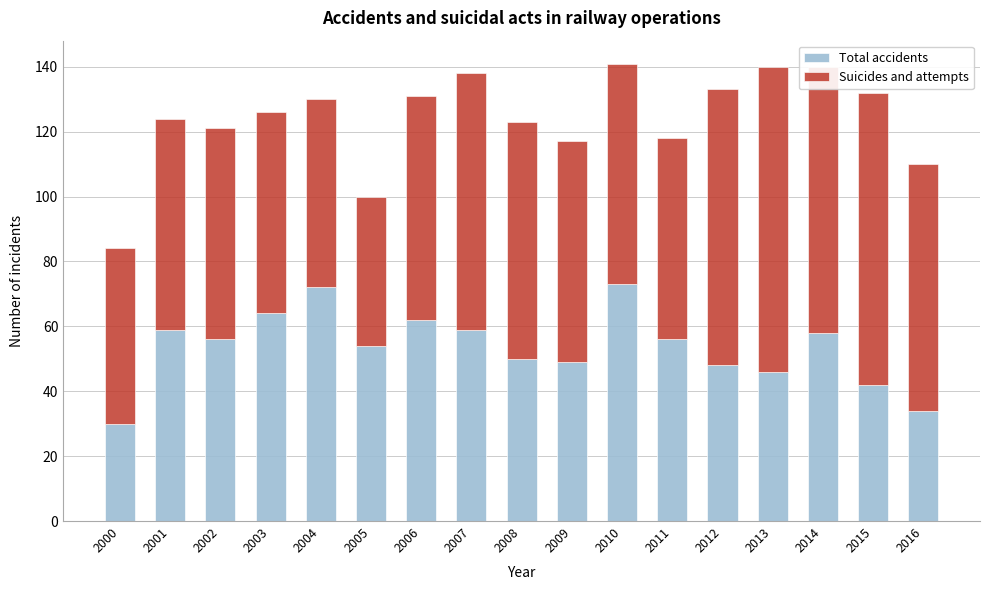

The value of Total accidents at 2001 is 82. True or false?

False